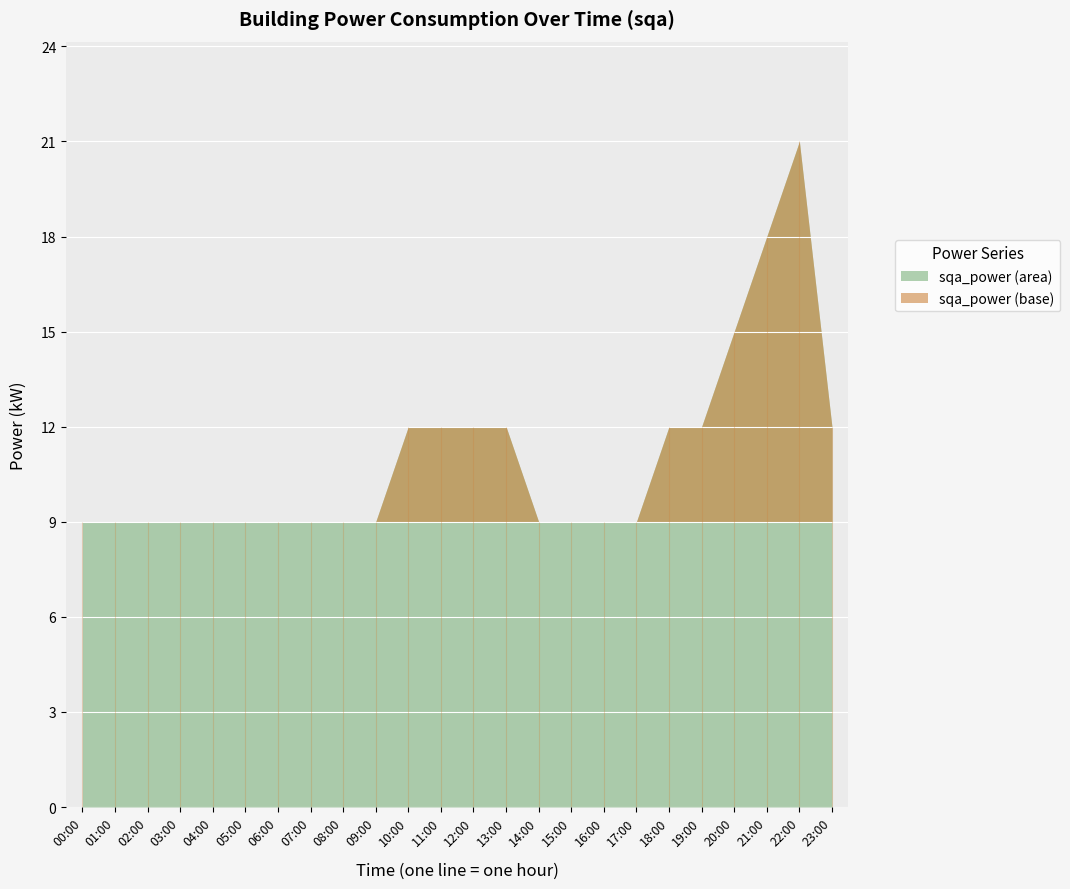

How many lines are shown in the chart?

1